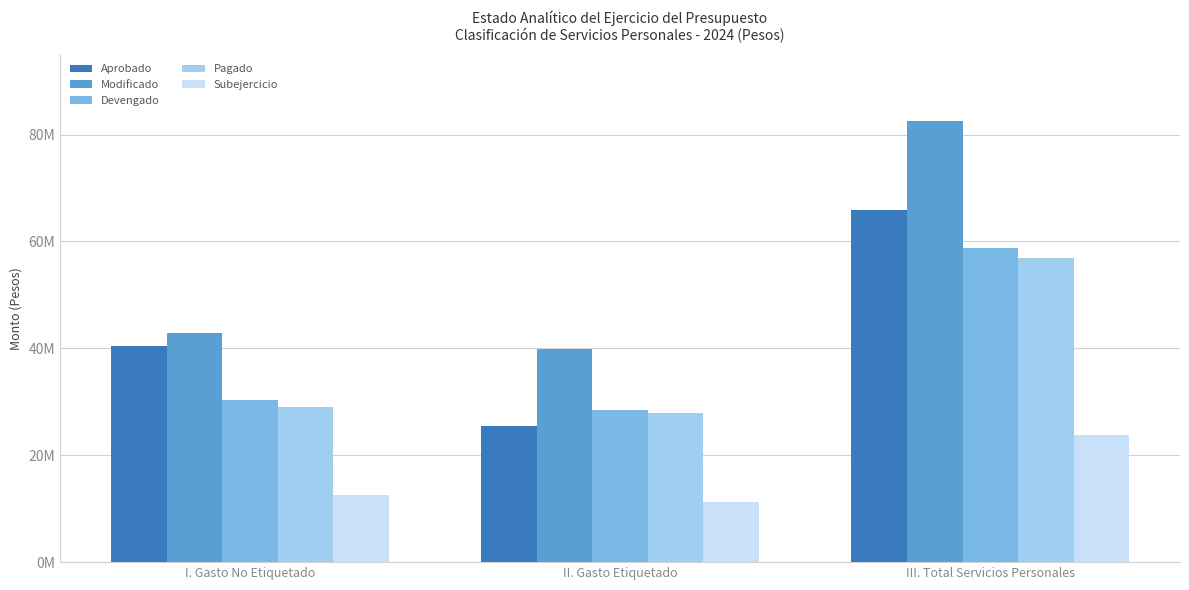

How many Aprobado values are between 25455067 and 65911195?

3